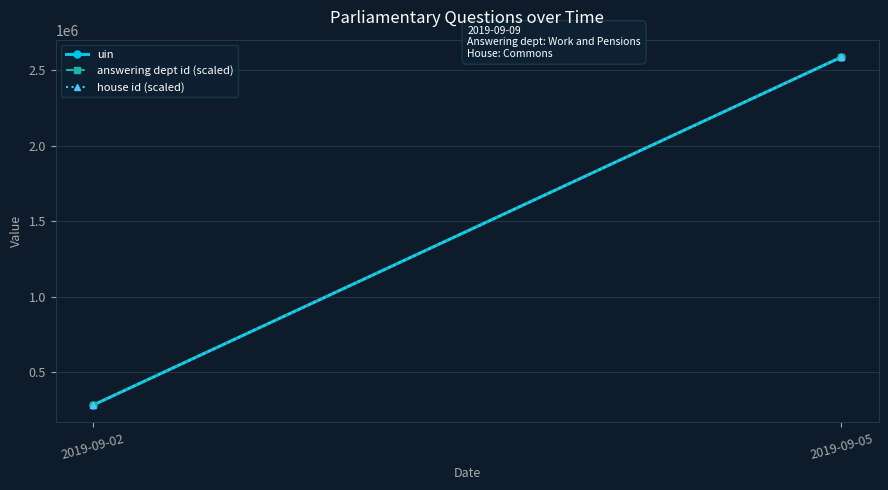

The house id (scaled) series shows 1024487.0 at 2019-09-05. True or false?

False